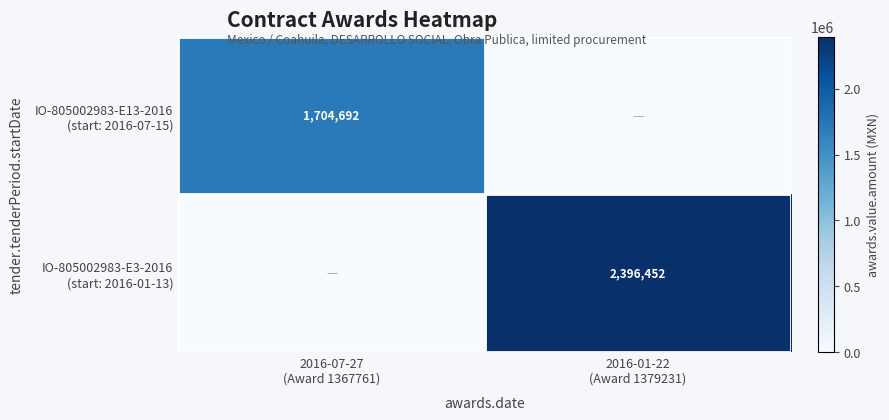

The IO-805002983-E13-2016 (start: 2016-07-15) series shows 1704692.4 at 2016-07-27 (Award 1367761). True or false?

True